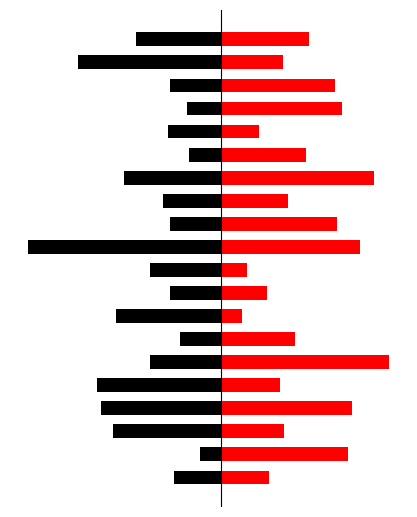

How many data points in Right (Red) are less than 9?

10